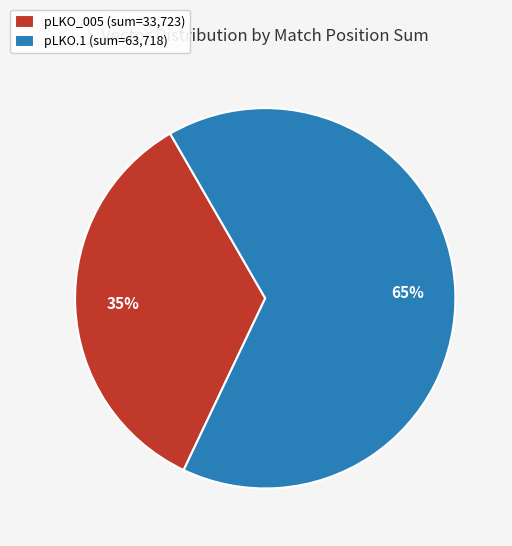

What is the ratio of the value at pLKO.1 (sum=63,718) to the value at pLKO_005 (sum=33,723)?

1.9